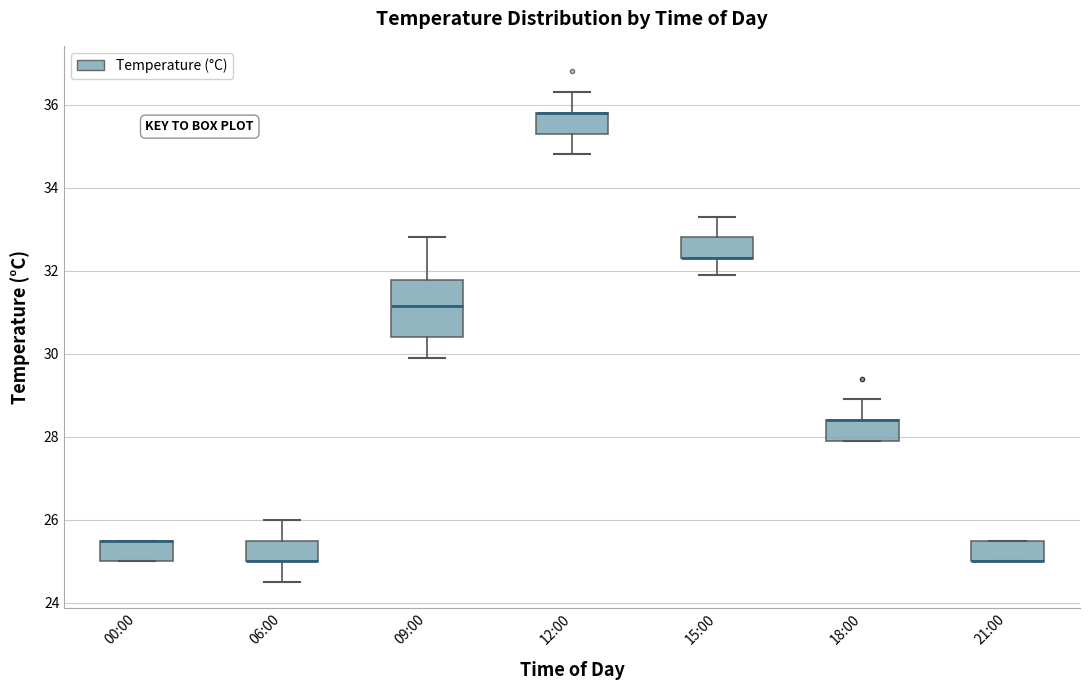

Where does the upper whisker of the box for 18:00 end on the y-axis? The values are not printed on the chart, so give them approximately, as read against the axis.

29.0